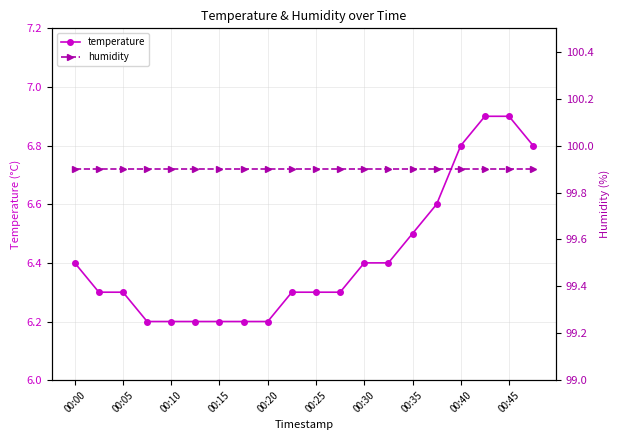

The value of temperature at 00:20 is 6.2. True or false?

True